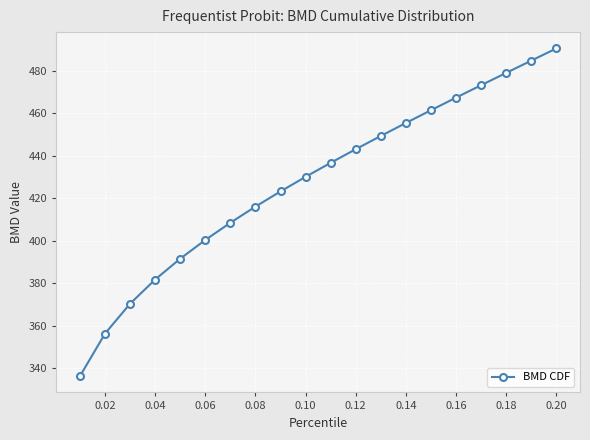

Is this an area chart (filled region under the line)?

No